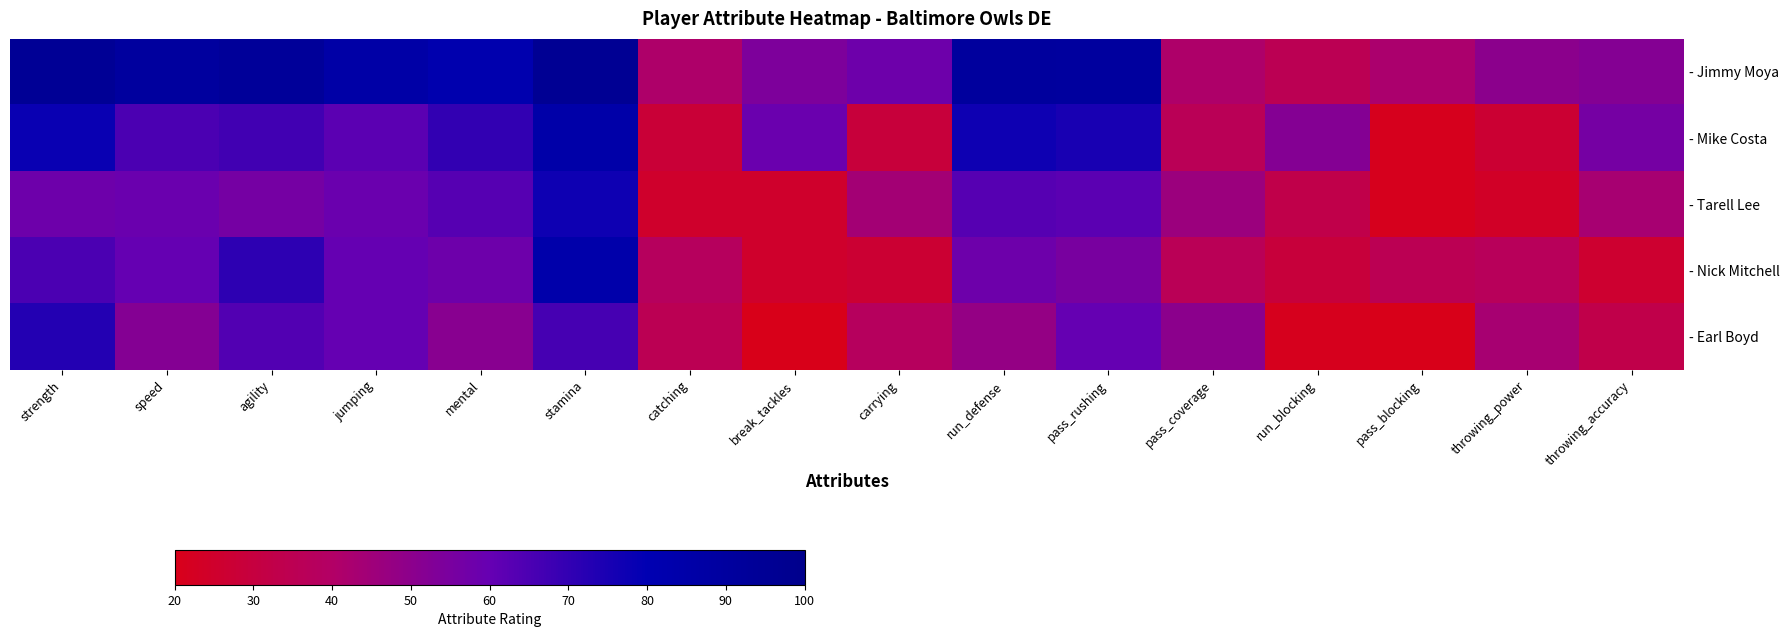

Count the number of categories in the chart.

16